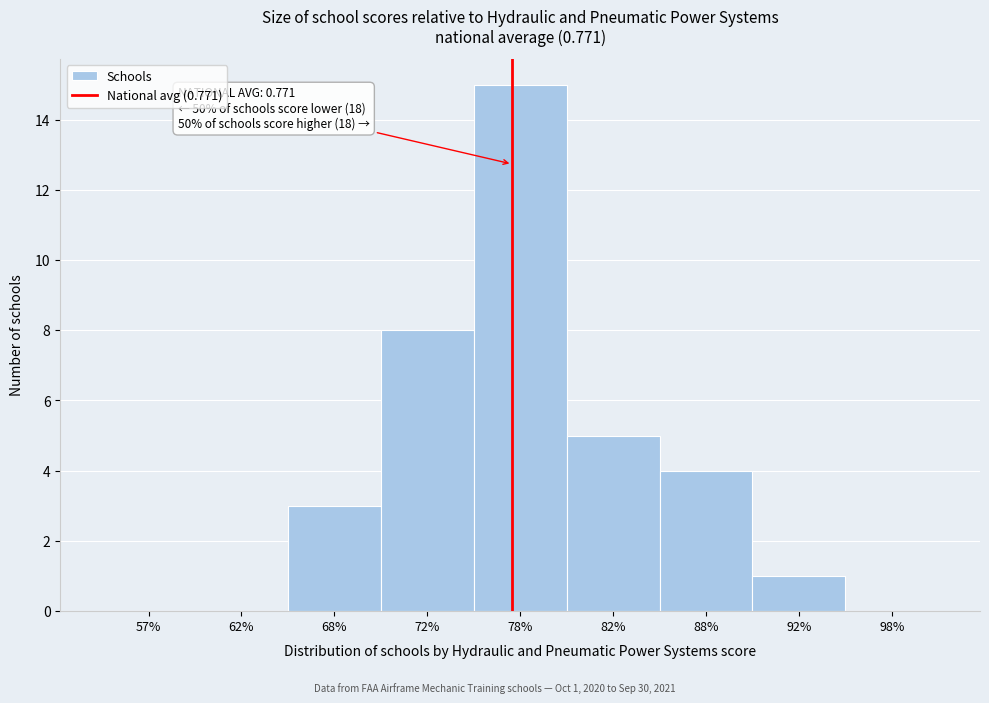

Reading right to left, transcribe all the data shown in this chart.

98%=0	92%=1	88%=4	82%=5	78%=15	72%=8	68%=3	62%=0	57%=0